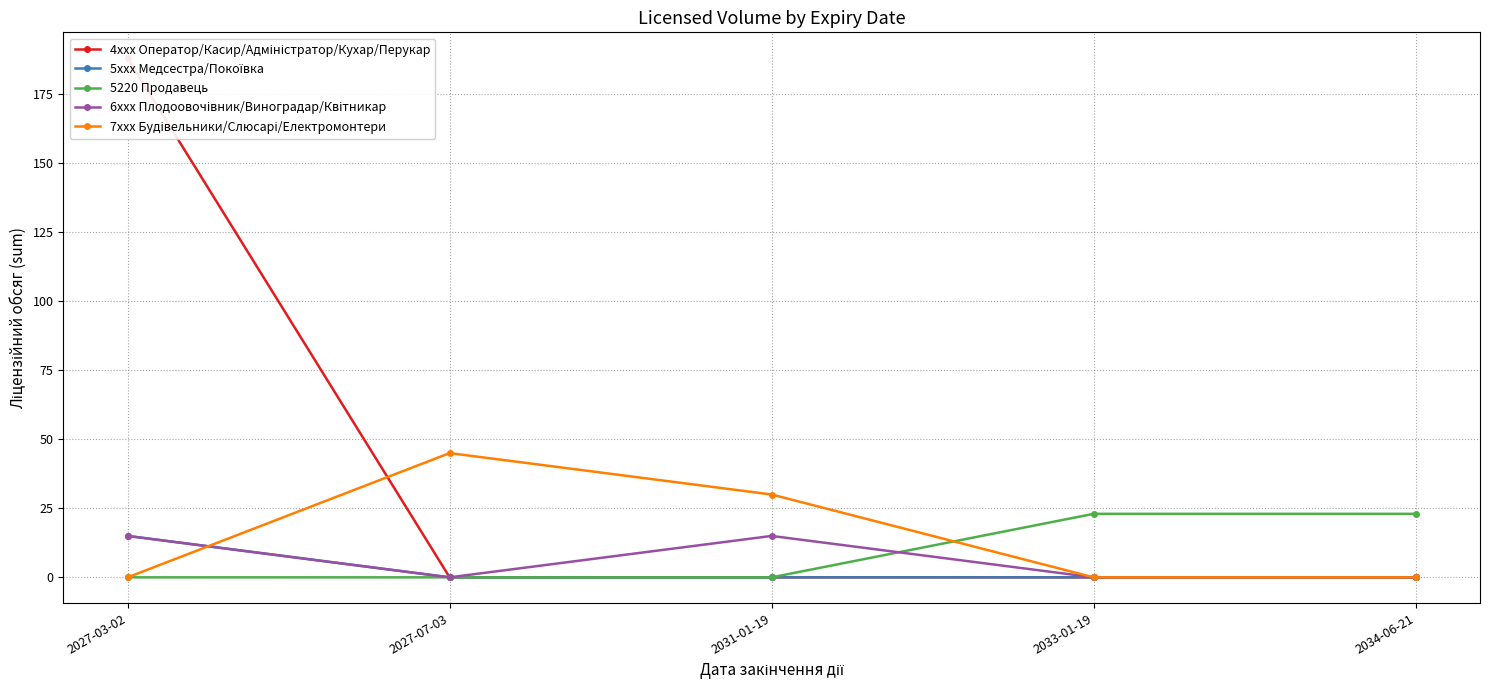

Reading left to right, what are all the values shown in this chart?

4xxx Оператор/Касир/Адміністратор/Кухар/Перукар: 188	0	0	0	0
5xxx Медсестра/Покоївка: 15	0	0	0	0
5220 Продавець: 0	0	0	23	23
6xxx Плодоовочівник/Виноградар/Квітникар: 15	0	15	0	0
7xxx Будівельники/Слюсарі/Електромонтери: 0	45	30	0	0